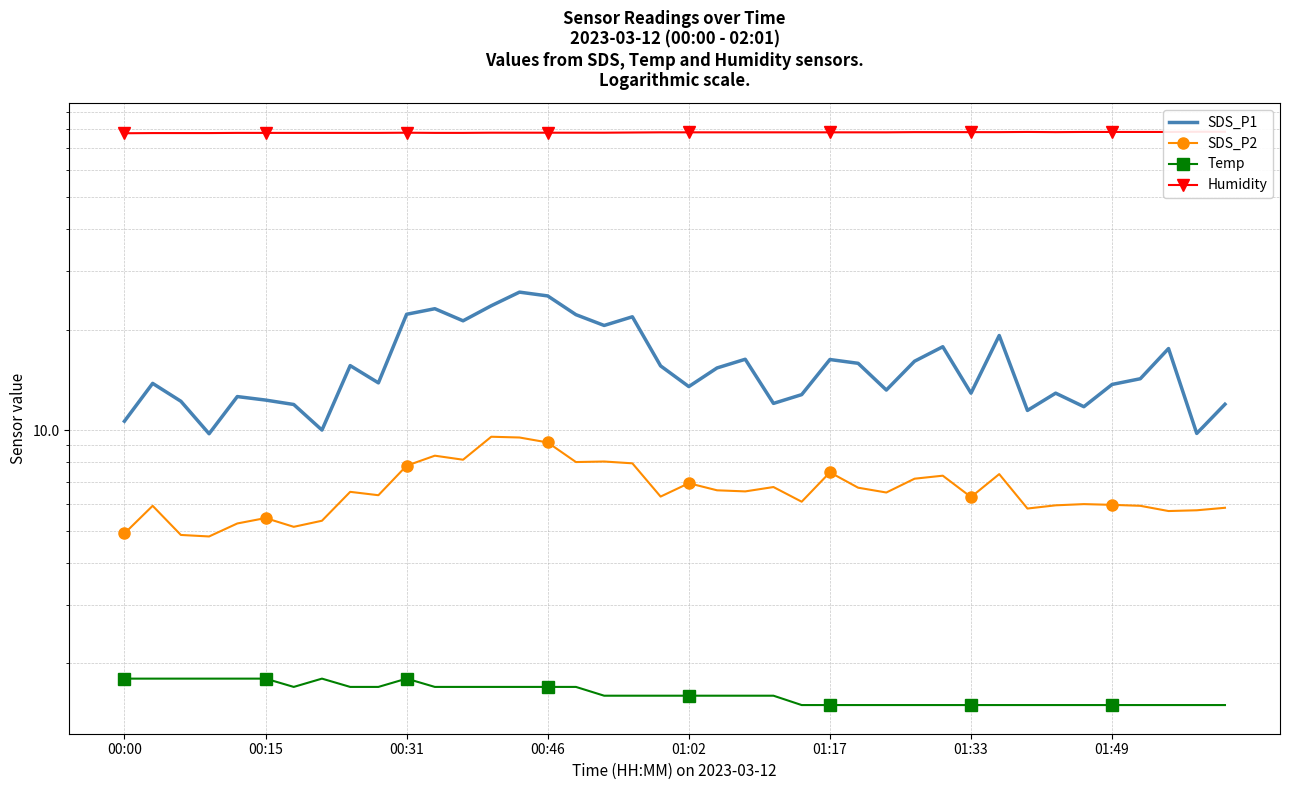

Rank the series by their maximum value, from lowest to highest.

Temp, SDS_P2, SDS_P1, Humidity